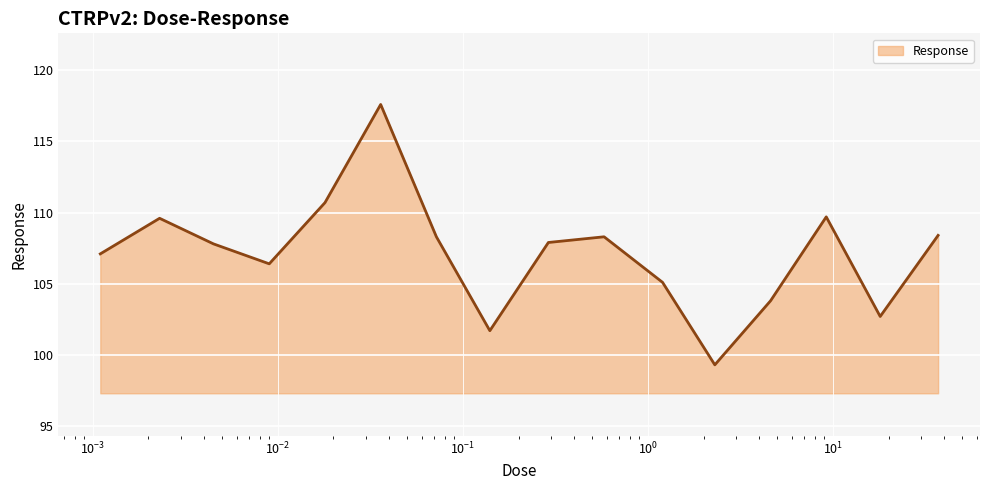

What is the minimum value shown in the chart?

99.3